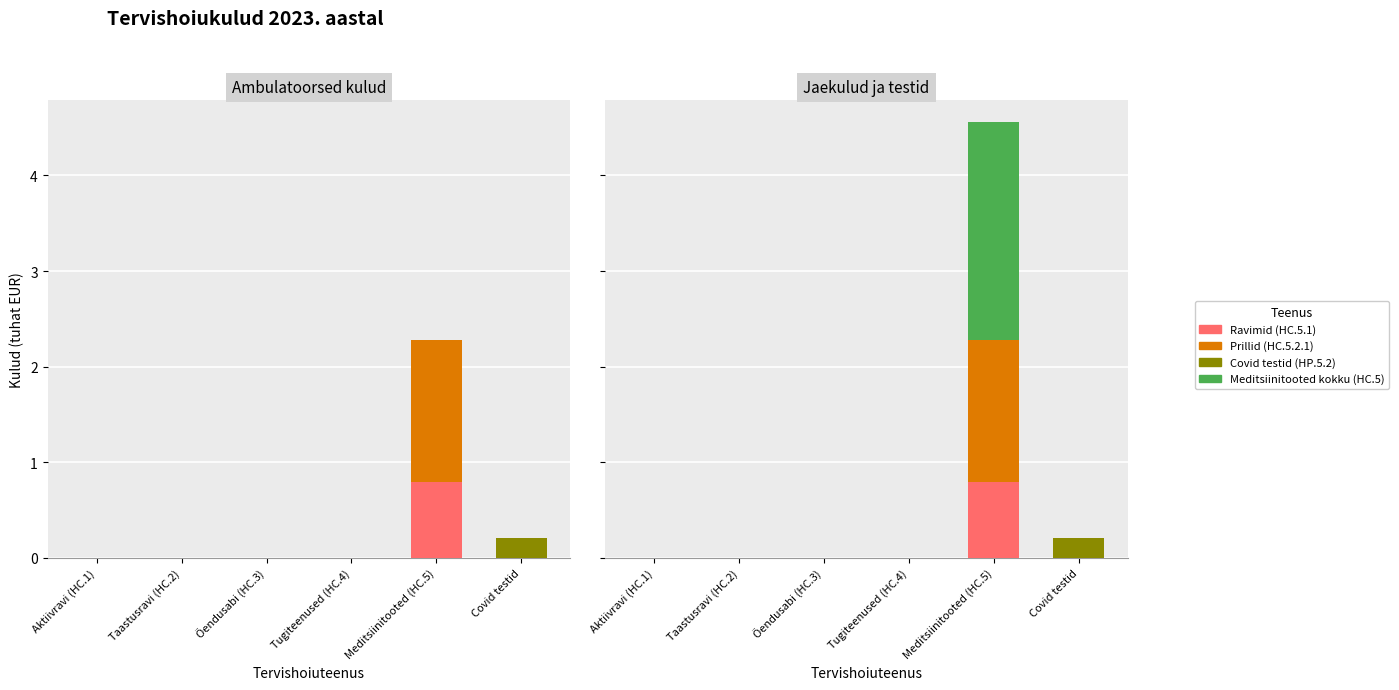

Does the chart contain stacked bars?

No